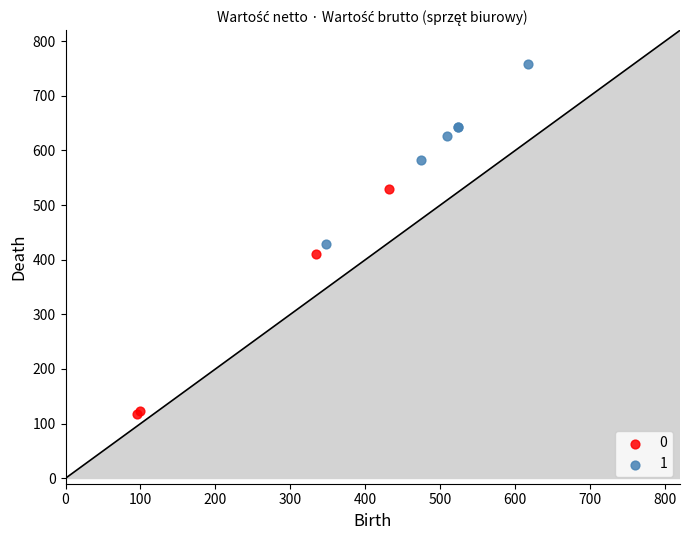

What are all the series names shown in the legend?

0, 1